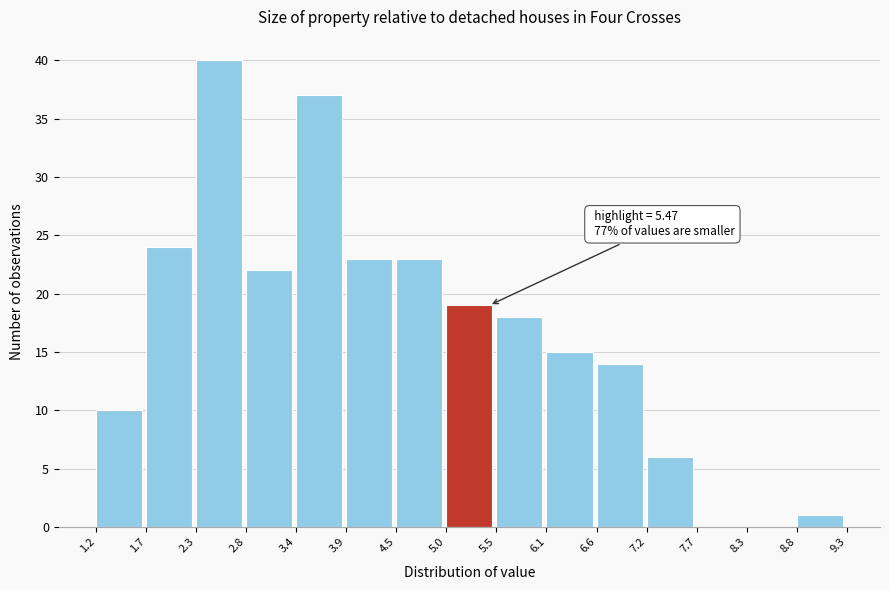

Over which range of the x-axis is the bar tallest?

2.3 to 2.8